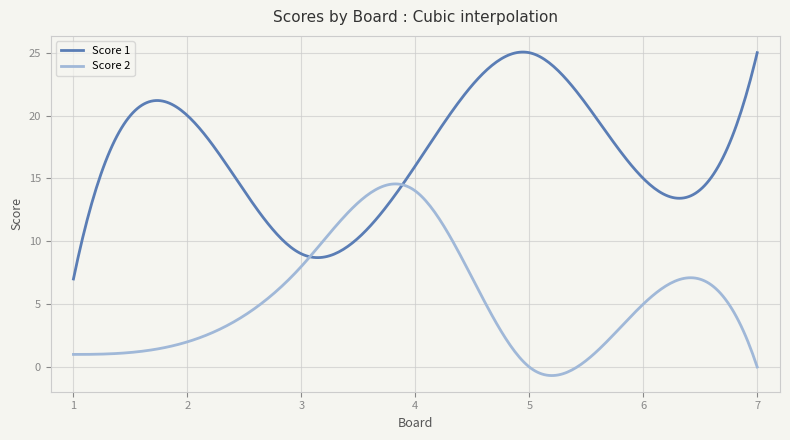

Rank the series by their maximum value, from highest to lowest.

Score 1, Score 2